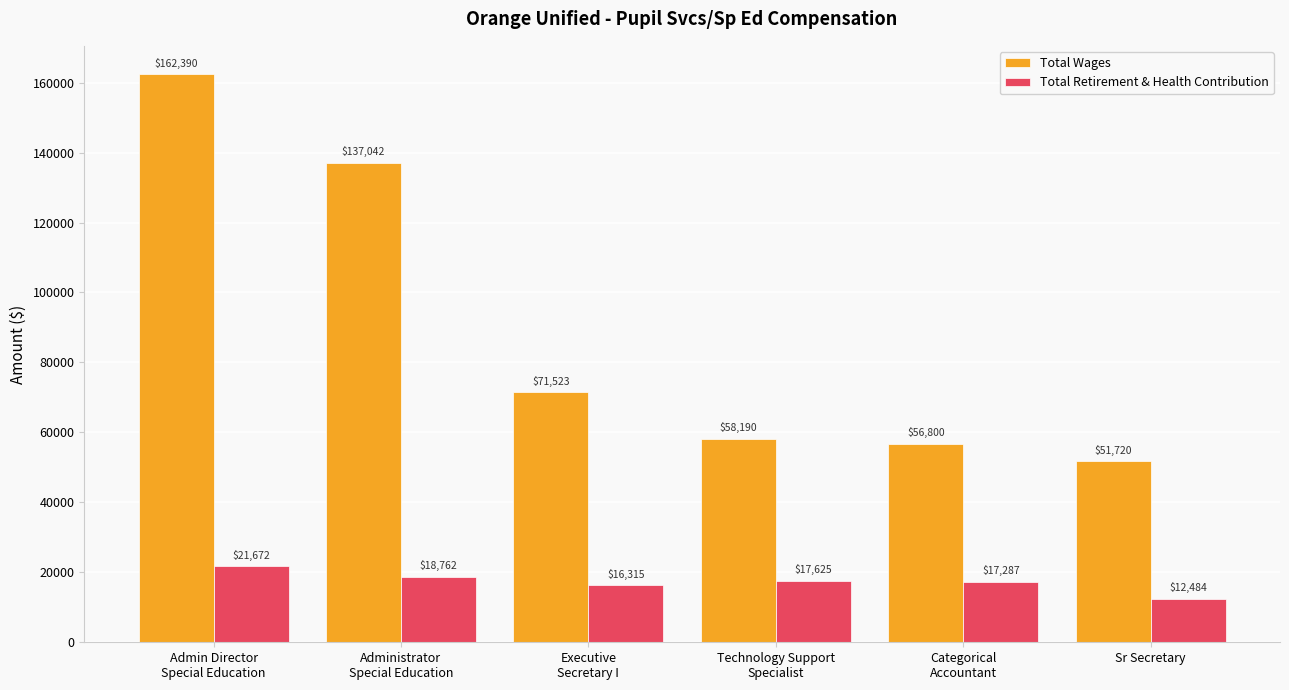

Is the value of Total Wages at Categorical
Accountant greater than the value of Total Retirement & Health Contribution at Sr Secretary?

Yes